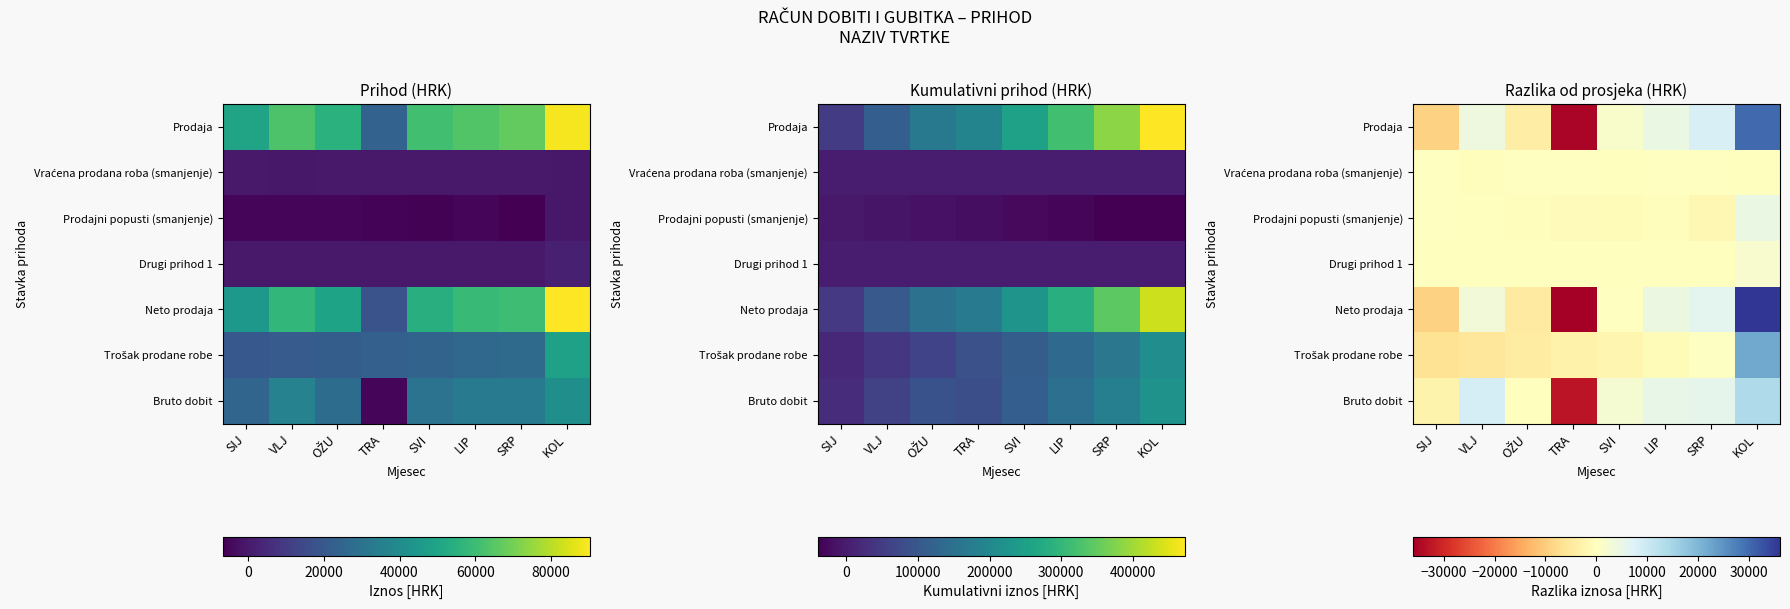

Count the number of categories in the chart.

8